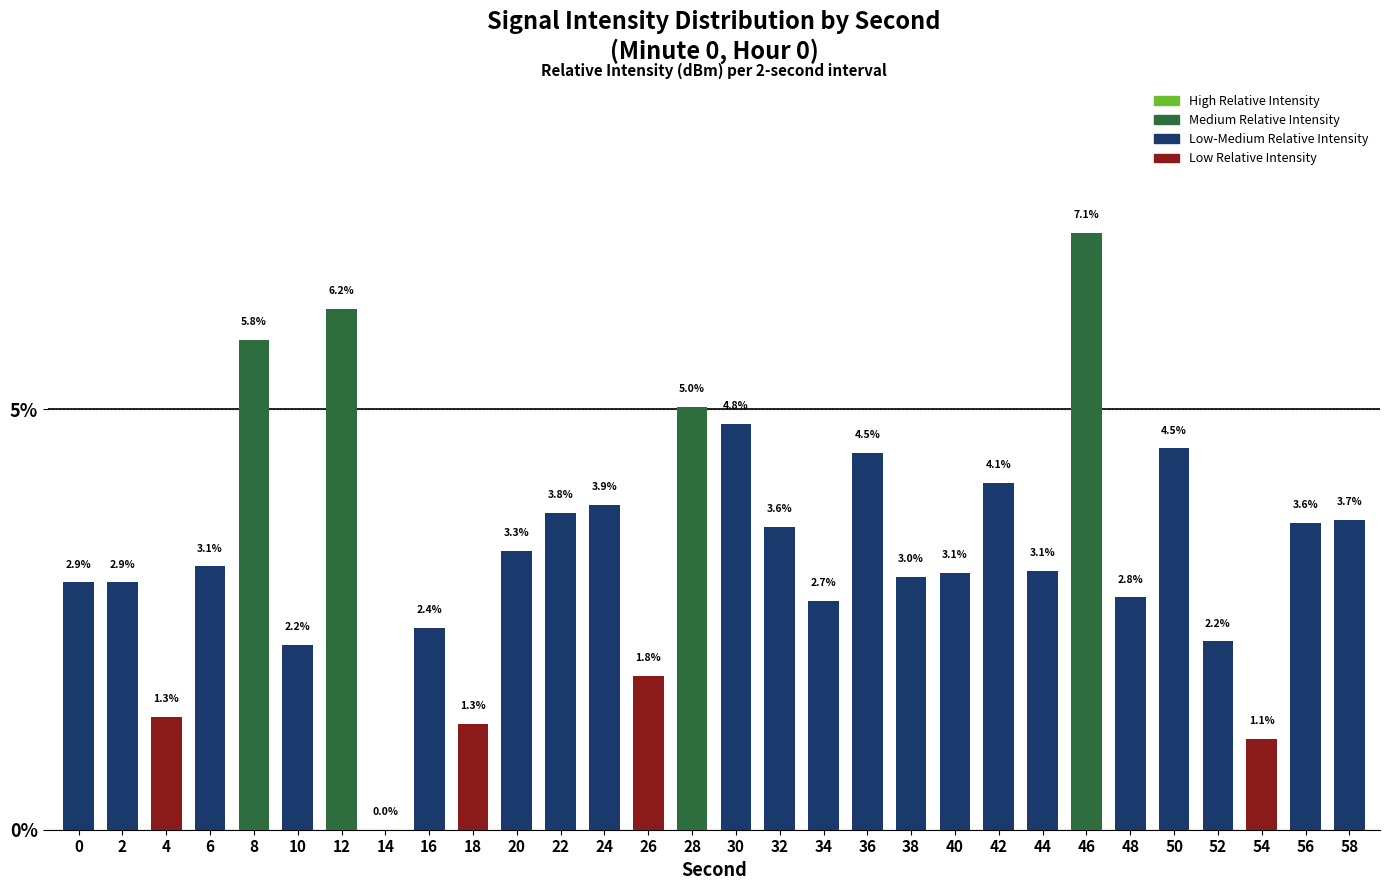

True or false: the data shows 1.1 at 16.

False